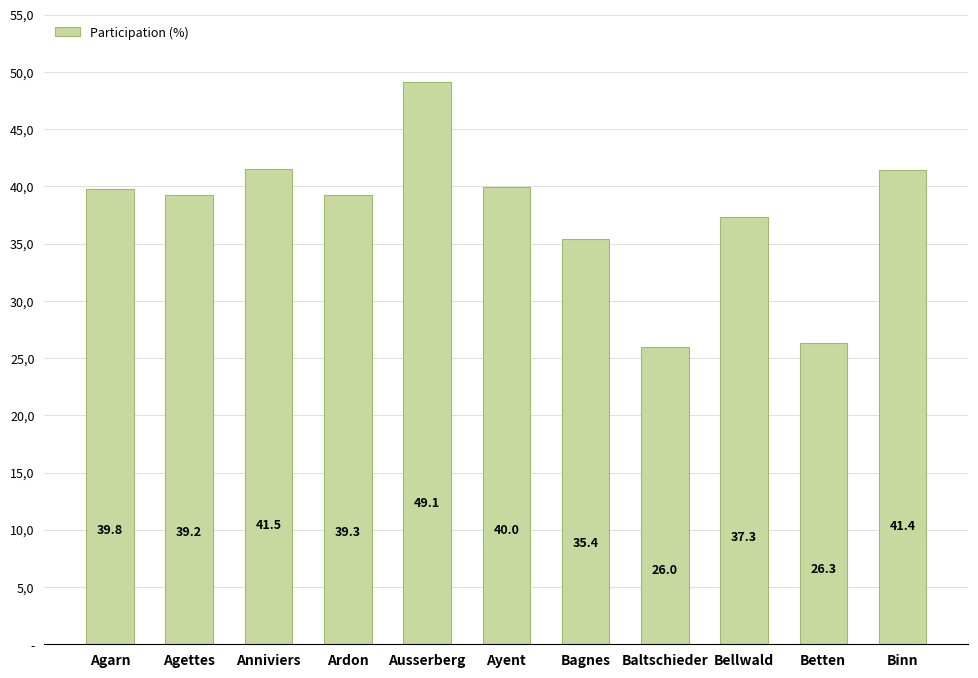

The chart shows a value of 26.0 at Baltschieder. True or false?

True